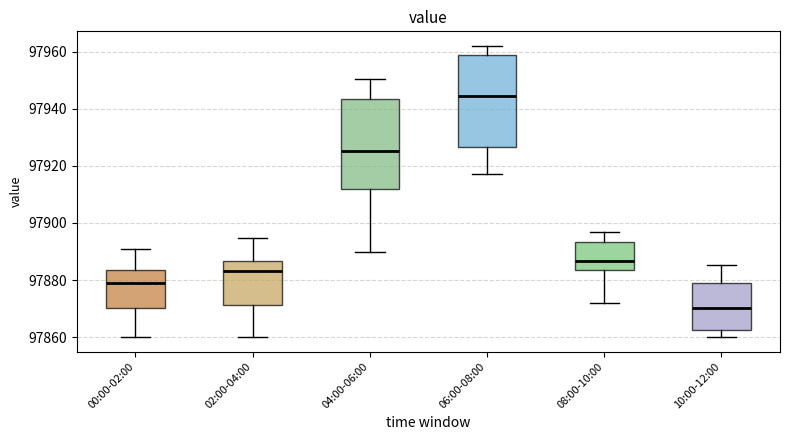

Reading left to right, transcribe this box plot: for each box, give where its median line is, the range the box spans, and where its two whiskers end, as read against the y-axis. The values are not printed on the chart, so give them approximately, as read against the axis.

00:00-02:00: median 97880, box 97870 to 97884, whiskers 97860 to 97890
02:00-04:00: median 97884, box 97872 to 97886, whiskers 97860 to 97894
04:00-06:00: median 97926, box 97912 to 97944, whiskers 97890 to 97950
06:00-08:00: median 97944, box 97926 to 97958, whiskers 97918 to 97962
08:00-10:00: median 97886, box 97884 to 97894, whiskers 97872 to 97896
10:00-12:00: median 97870, box 97862 to 97880, whiskers 97860 to 97886